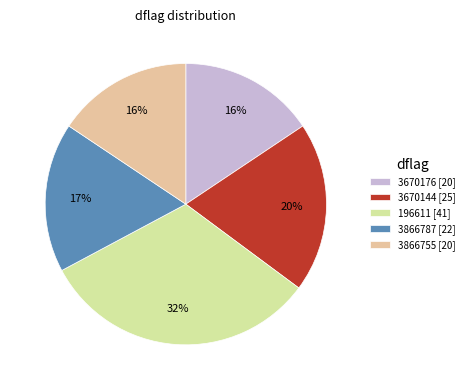

Between 196611 [41] and 3670144 [25], which is larger?

196611 [41]